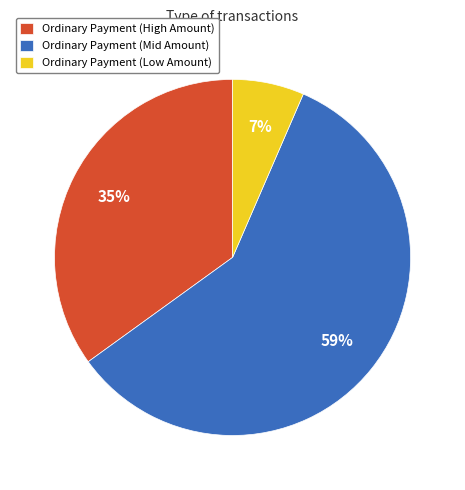

What is the smallest slice in the pie chart?

Ordinary Payment (Low Amount)